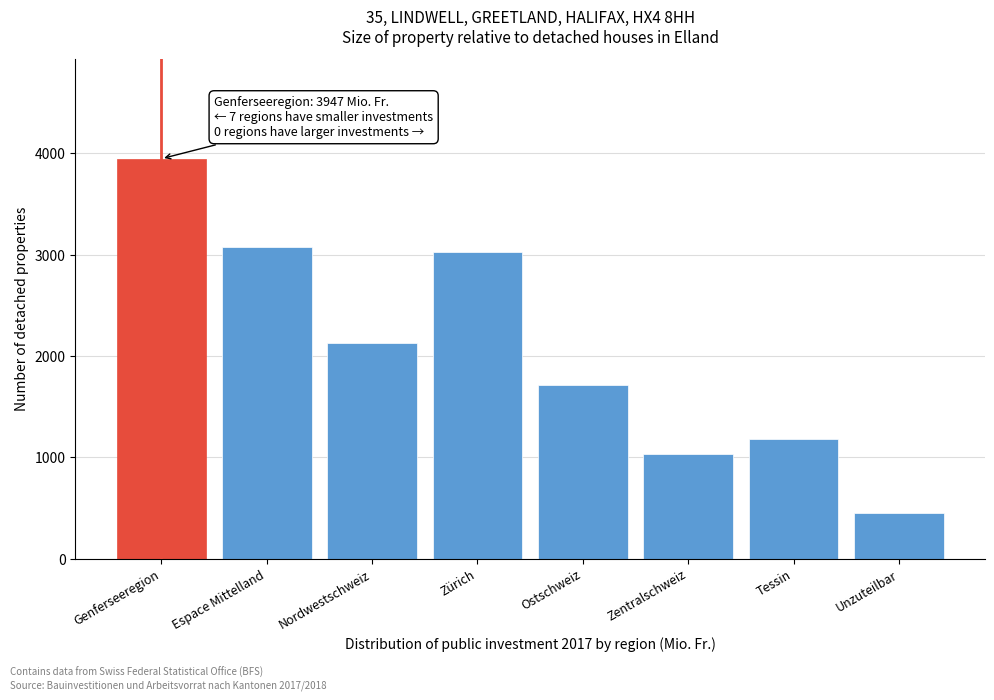

Reading left to right, what are all the values shown in this chart?

3946.8	3075.8	2126.0	3022.7	1708.1	1028.4	1180.6	449.1